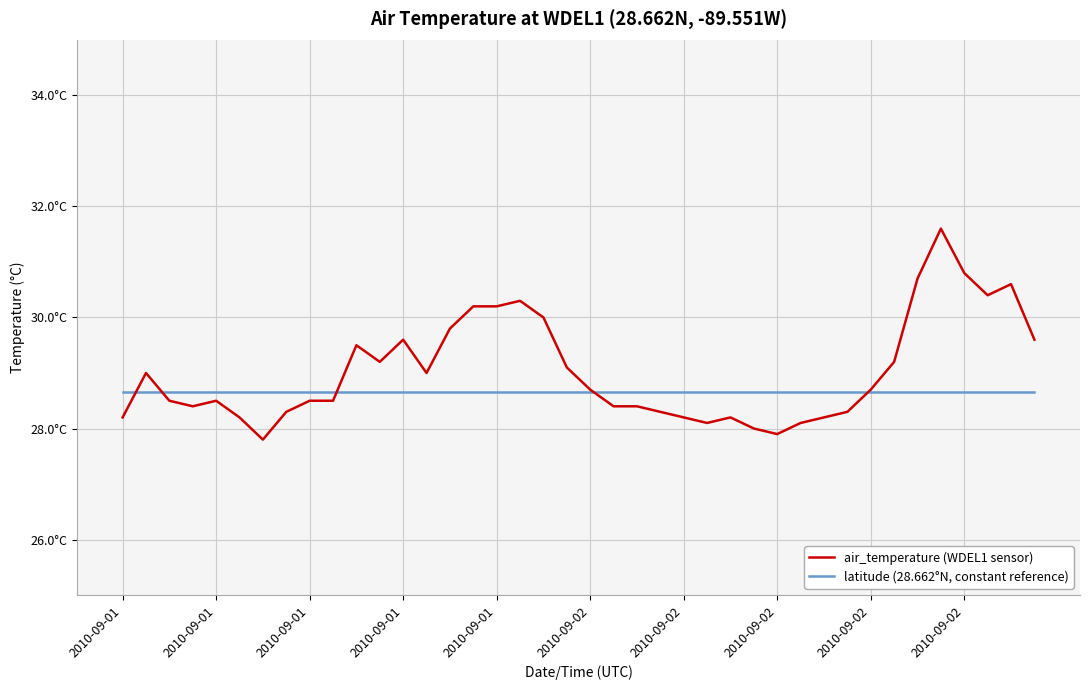

True or false: latitude (28.662°N, constant reference) and air_temperature (WDEL1 sensor) cross at least once.

True